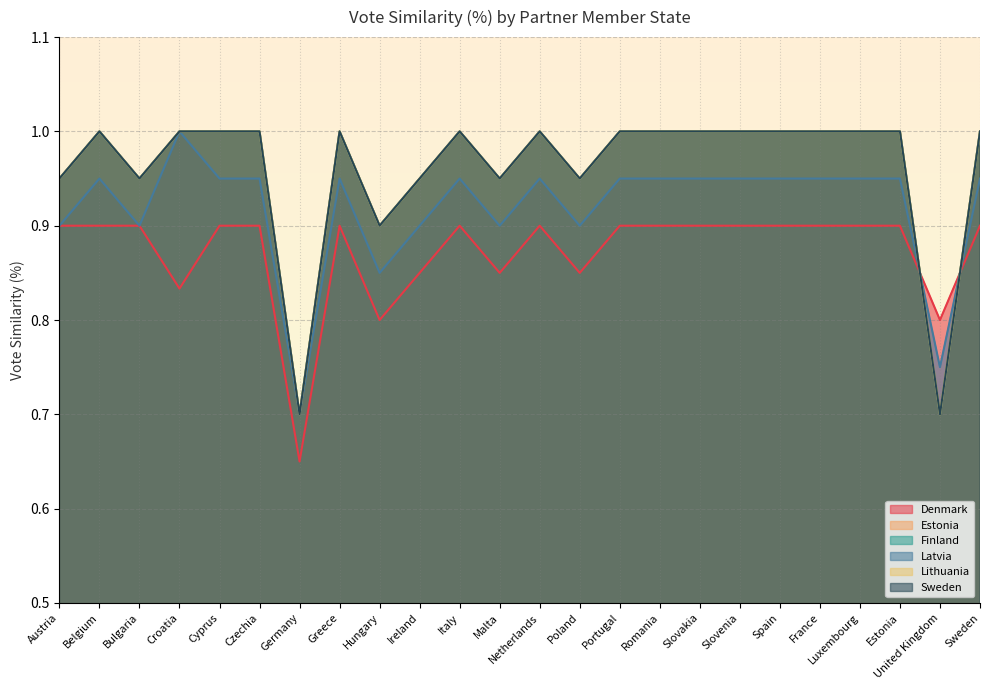

The Latvia series shows 0.8 at Hungary. True or false?

True